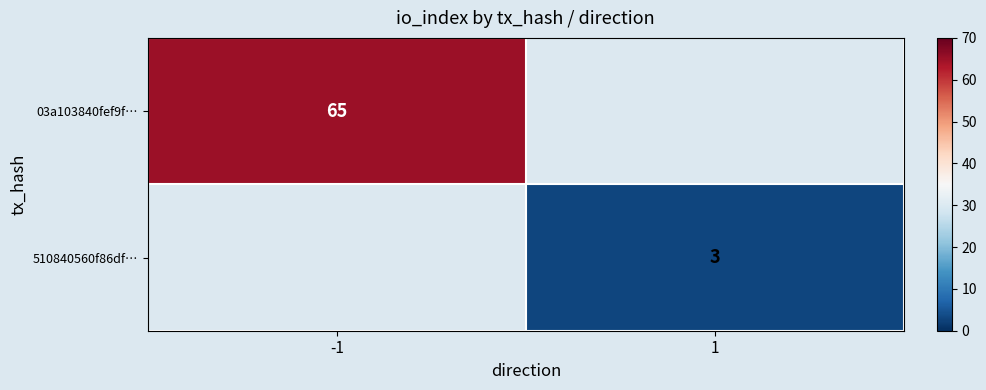

At how many categories does at least one series exceed 25?

1